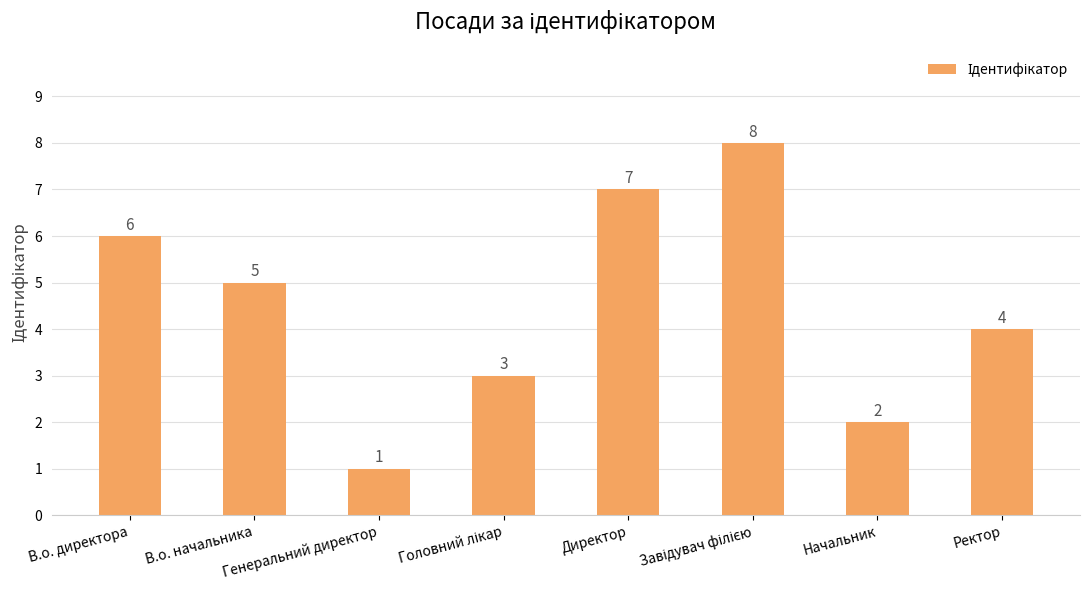

Does the chart contain stacked bars?

No